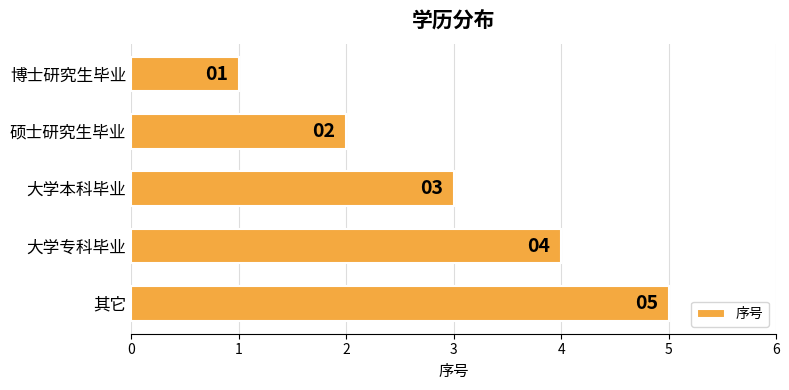

The chart shows a value of 1 at 博士研究生毕业. True or false?

True